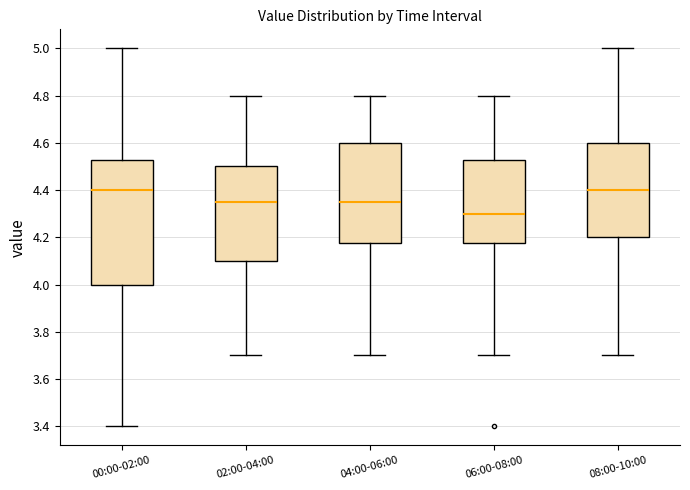

Reading left to right, transcribe this box plot: for each box, give where its median line is, the range the box spans, and where its two whiskers end, as read against the y-axis. The values are not printed on the chart, so give them approximately, as read against the axis.

00:00-02:00: median 4.40, box 4.00 to 4.52, whiskers 3.40 to 5.00
02:00-04:00: median 4.36, box 4.10 to 4.50, whiskers 3.70 to 4.80
04:00-06:00: median 4.36, box 4.18 to 4.60, whiskers 3.70 to 4.80
06:00-08:00: median 4.30, box 4.18 to 4.52, whiskers 3.70 to 4.80
08:00-10:00: median 4.40, box 4.20 to 4.60, whiskers 3.70 to 5.00